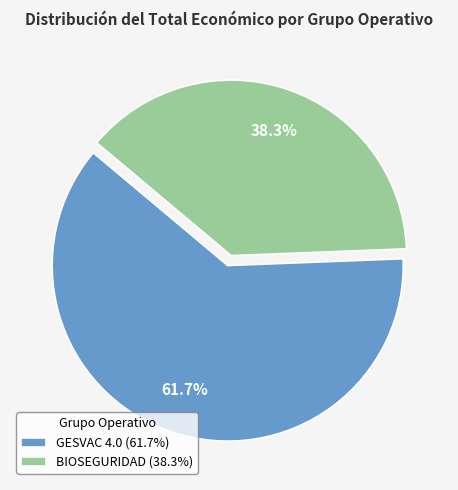

Which category has the smallest portion of the pie?

BIOSEGURIDAD (38.3%)